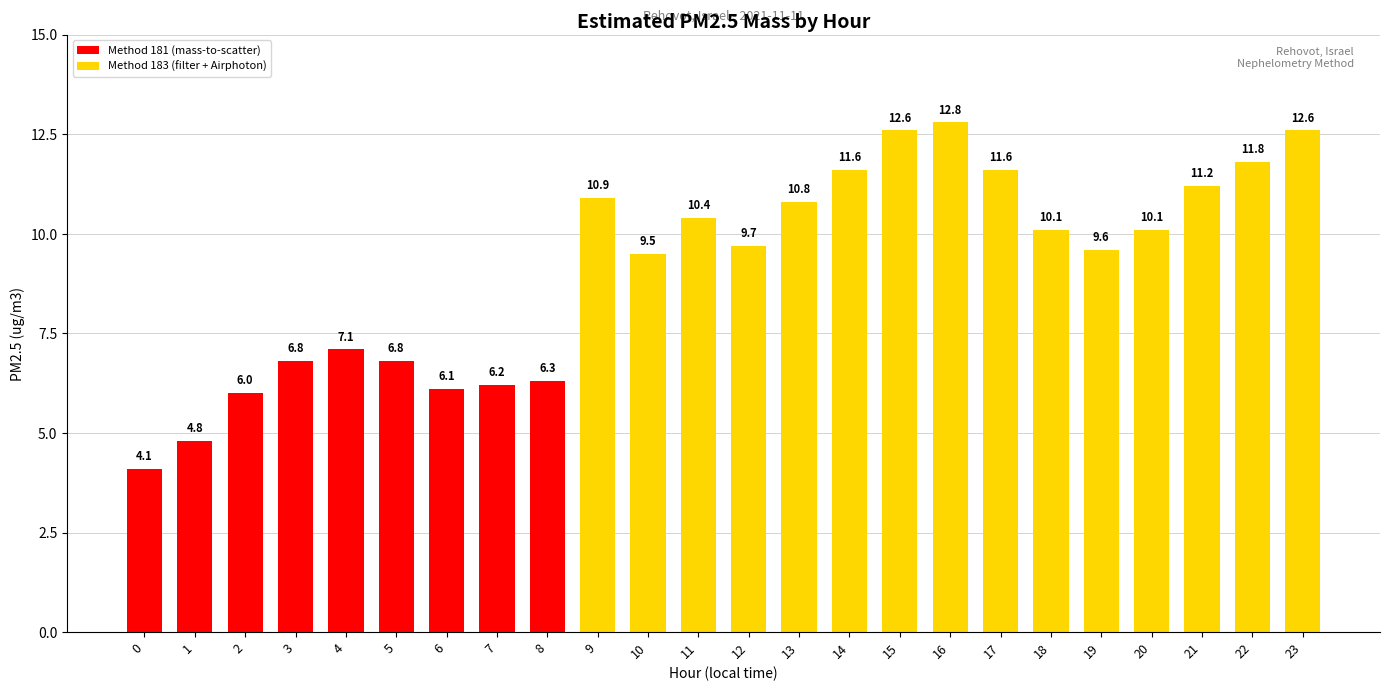

Is it true that the value at 12 is 9.7?

True